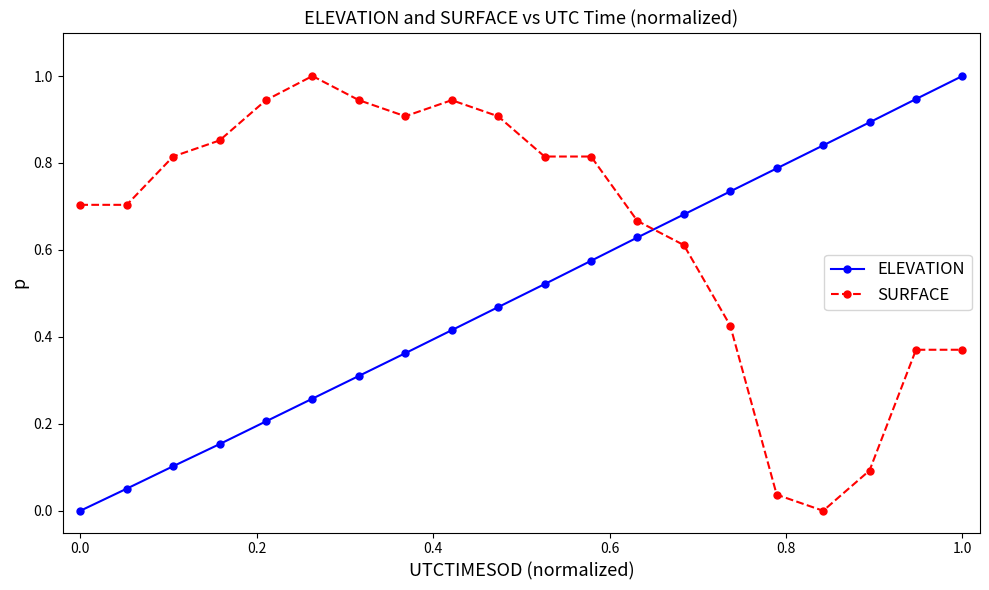

What is the value of the ELEVATION point at the 20th from the left?

1.0